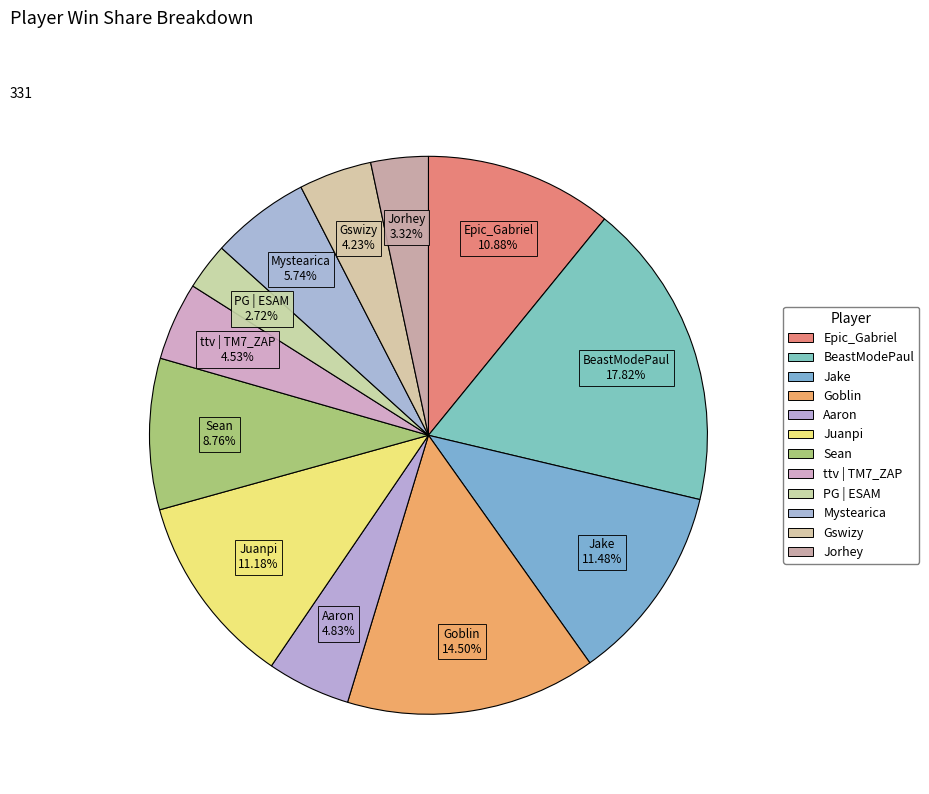

The Juanpi slice represents 17% of the pie. True or false?

False